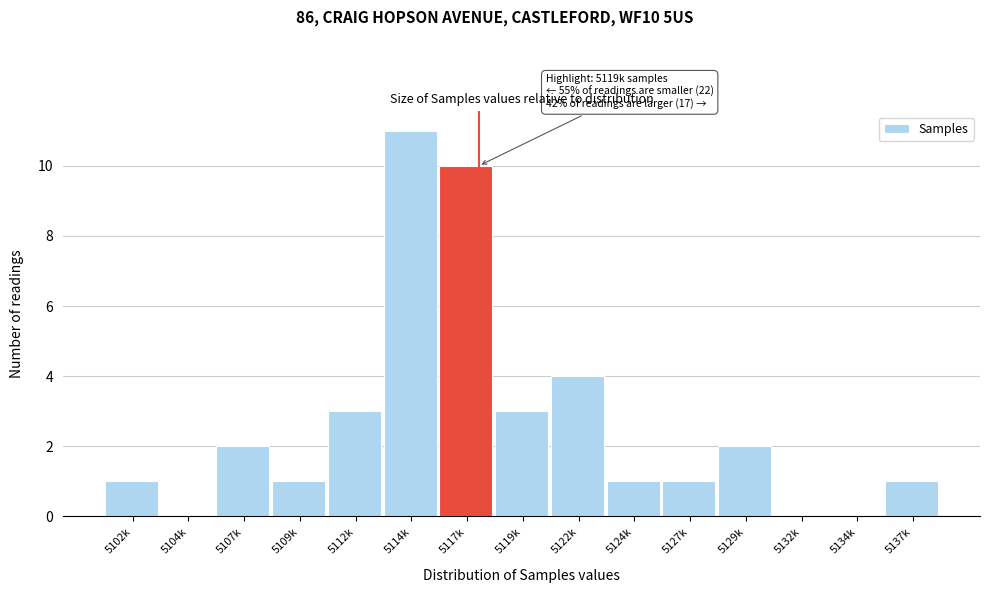

Reading left to right, extract all data points from this chart.

5102k=1	5104k=0	5107k=2	5109k=1	5112k=3	5114k=11	5117k=10	5119k=3	5122k=4	5124k=1	5127k=1	5129k=2	5132k=0	5134k=0	5137k=1